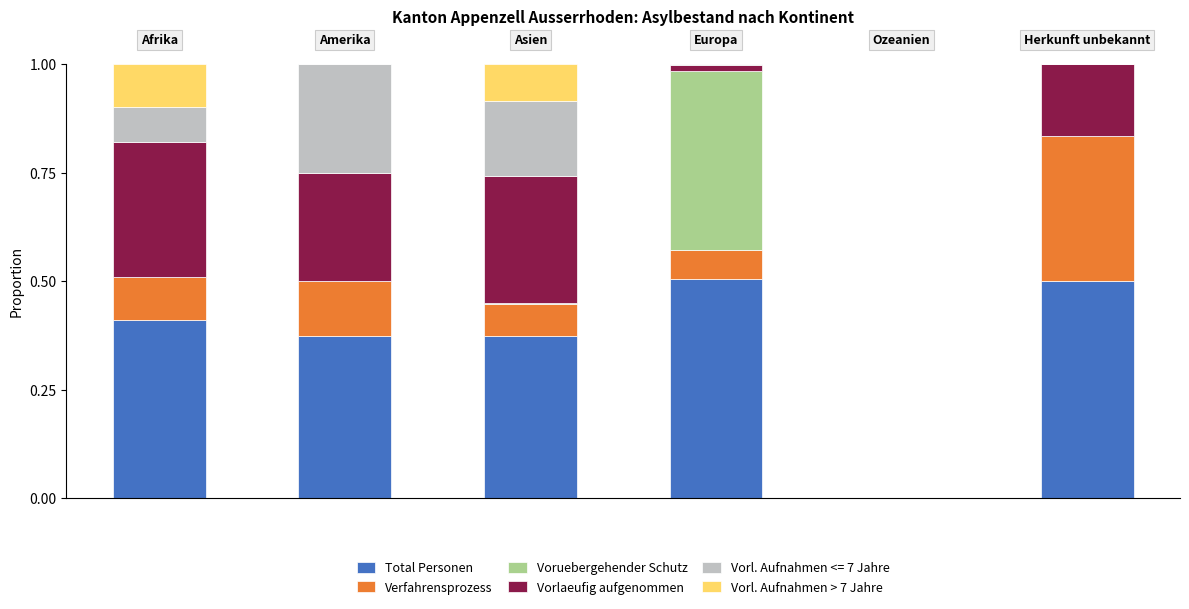

What is the highest value of the Total Personen series?

0.5